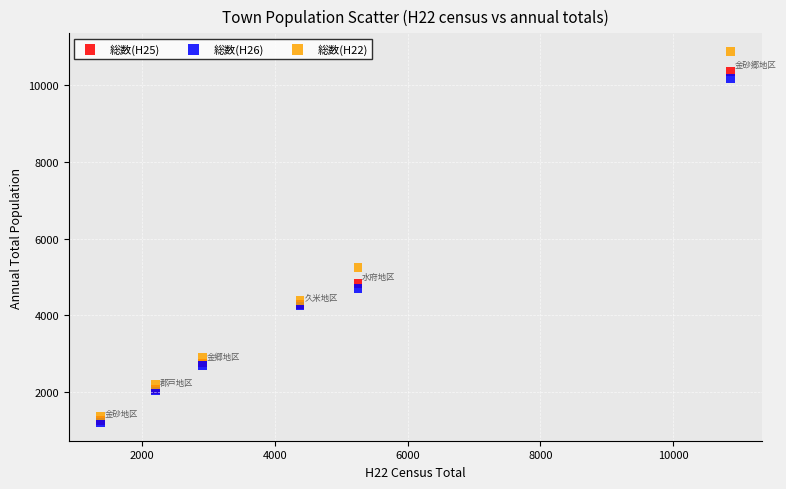

Across all series, what Y value is closest to 6038?

5253